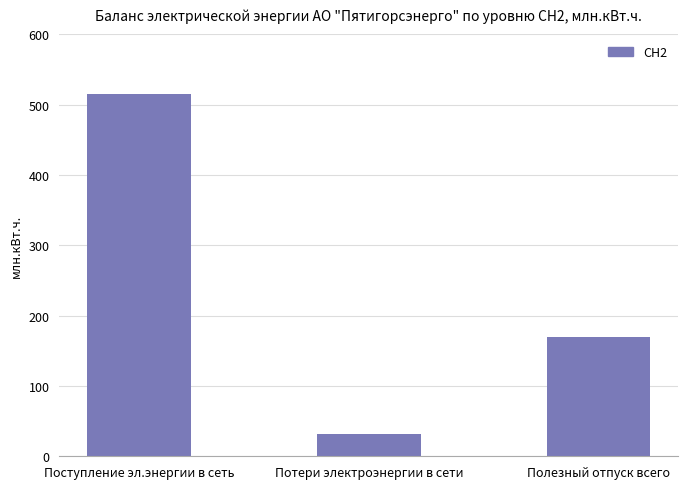

Rank the categories by value from highest to lowest.

Поступление эл.энергии в сеть, Полезный отпуск всего, Потери электроэнергии в сети